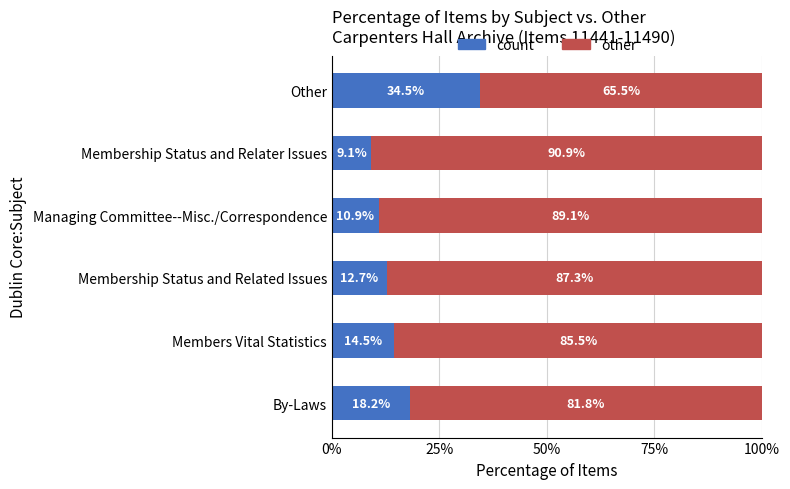

What is the average value of the count series?

16.7